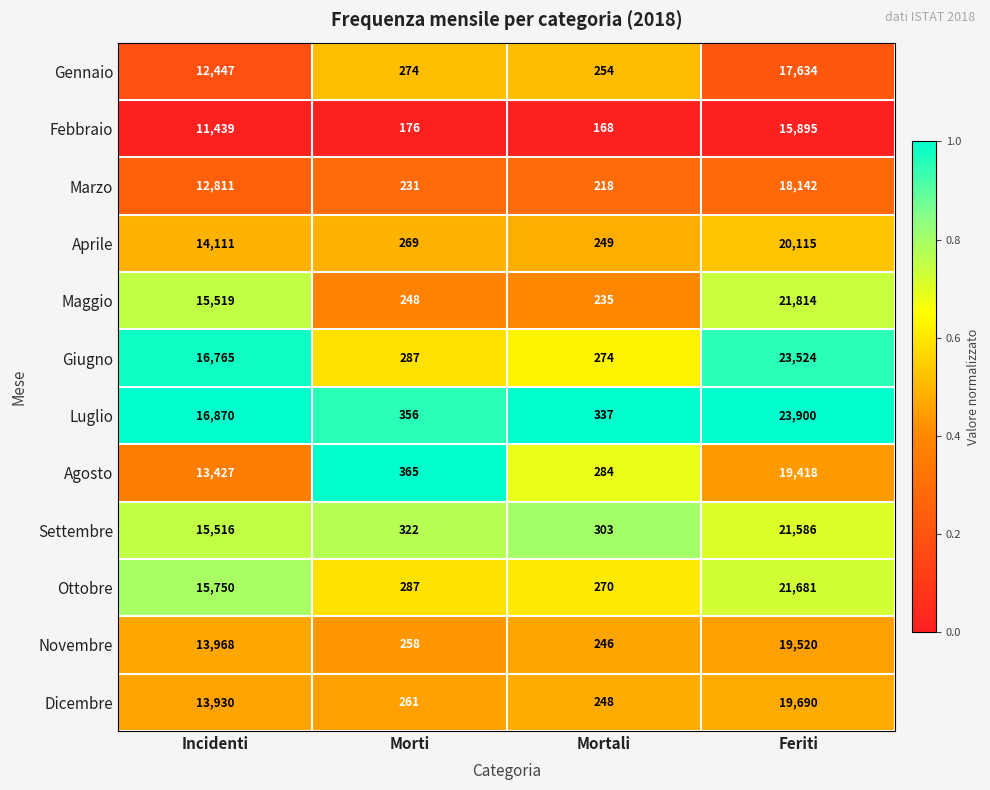

The value of Luglio at Mortali is 141. True or false?

False